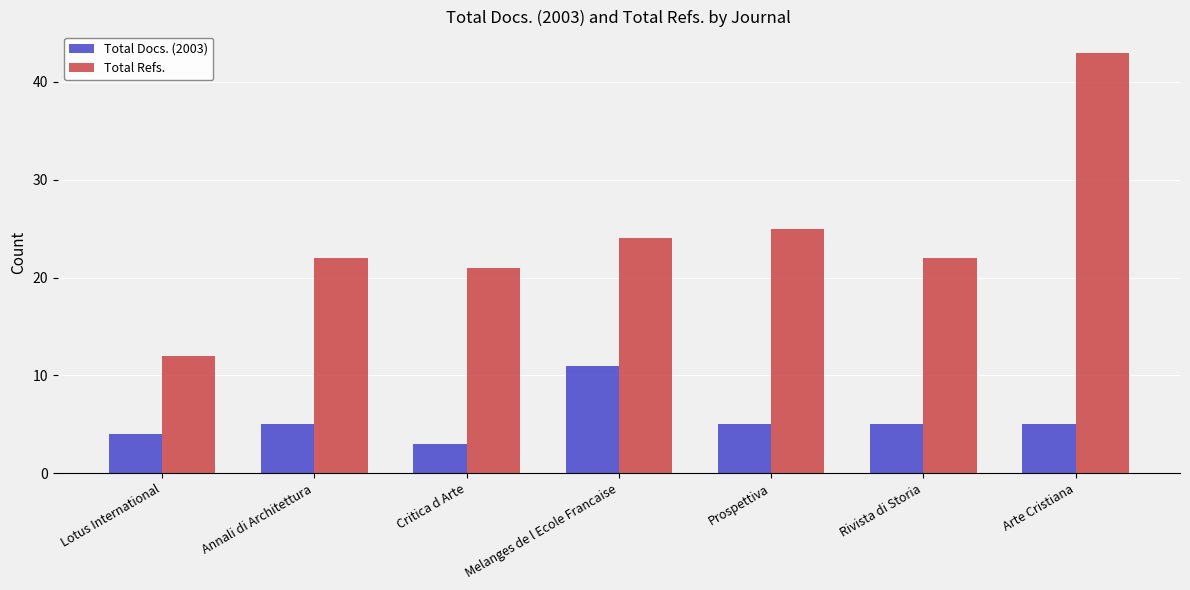

At which category does the chart reach its peak across all series?

Arte Cristiana